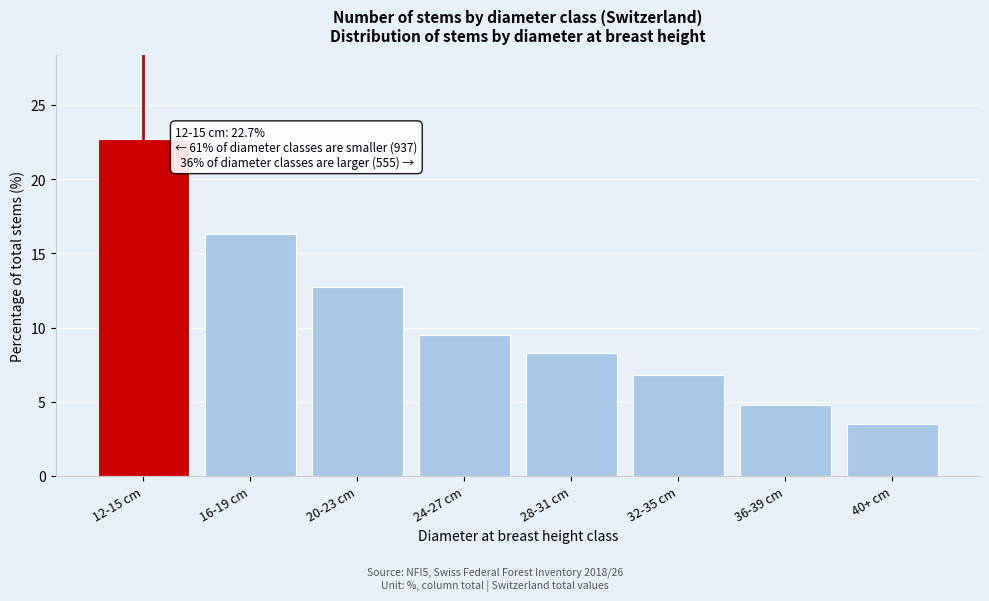

Reading right to left, transcribe all the data shown in this chart.

3.5	4.8	6.8	8.3	9.5	12.7	16.3	22.7